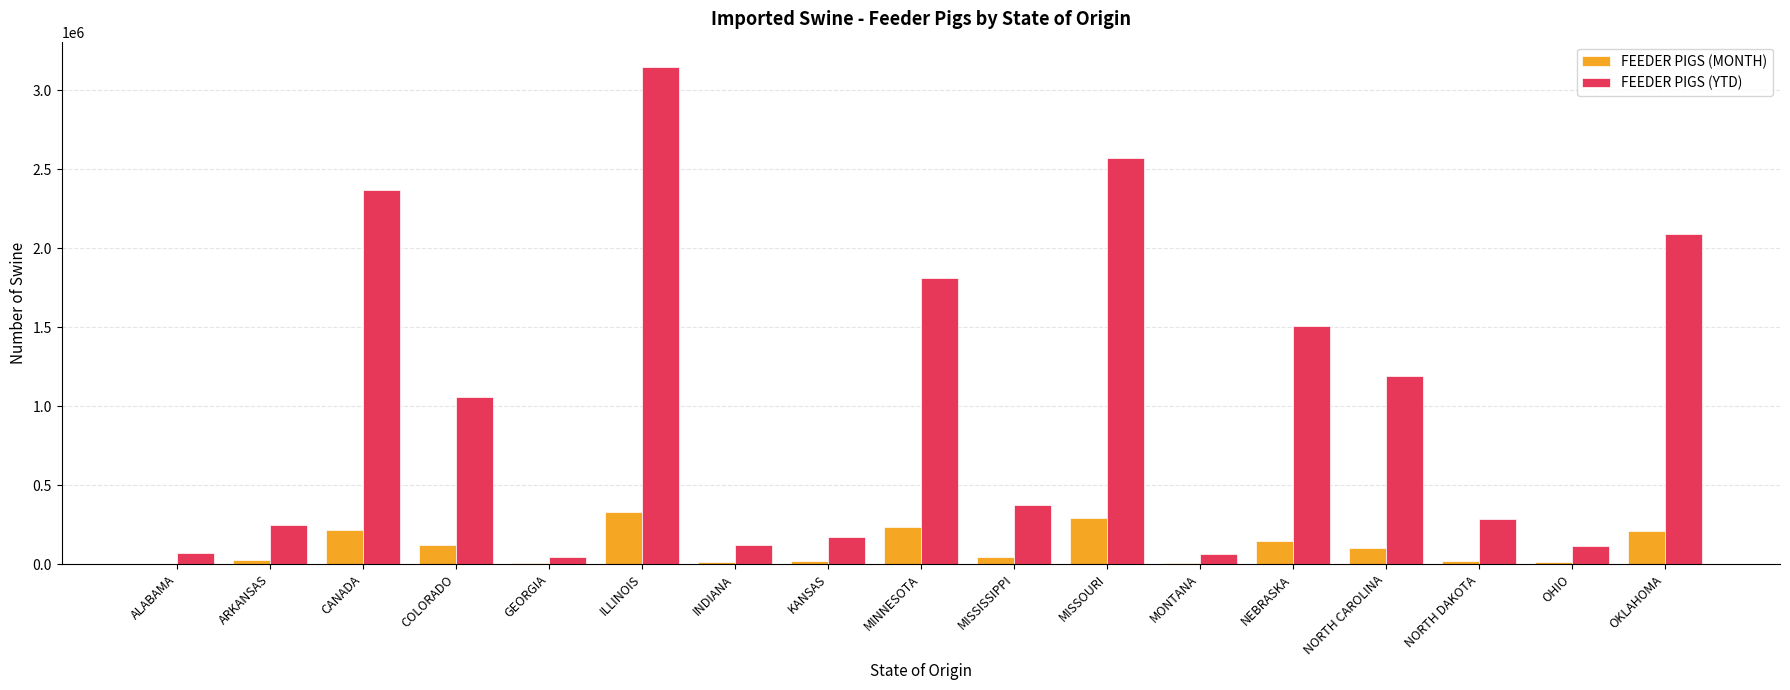

The value of FEEDER PIGS (YTD) at NORTH DAKOTA is 144695. True or false?

False